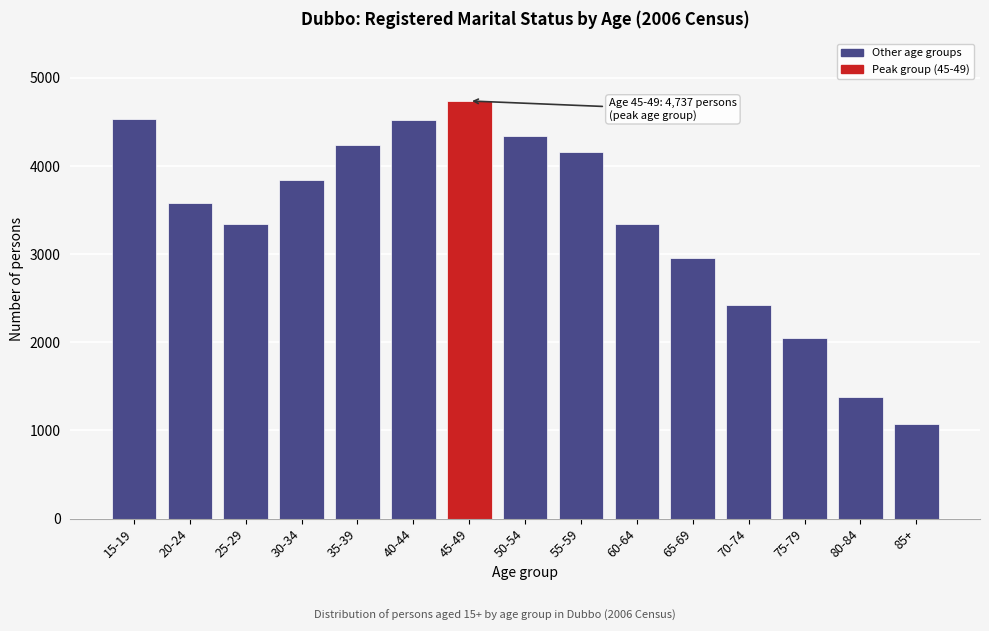

What is the minimum value shown in the chart?

1070